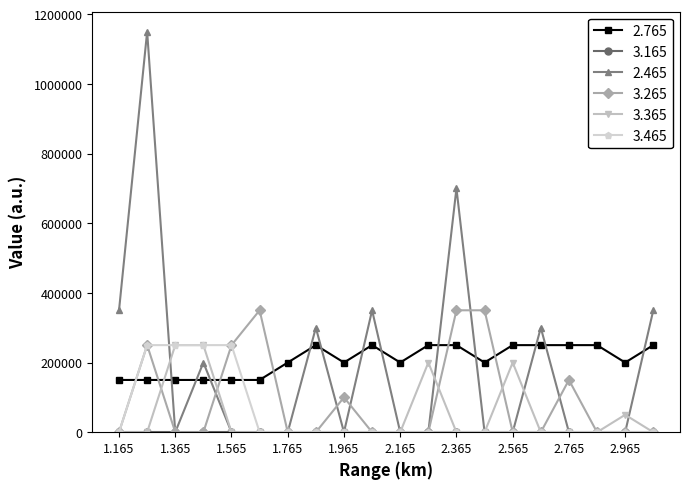

Which series has the largest range (max minus min)?

2.465